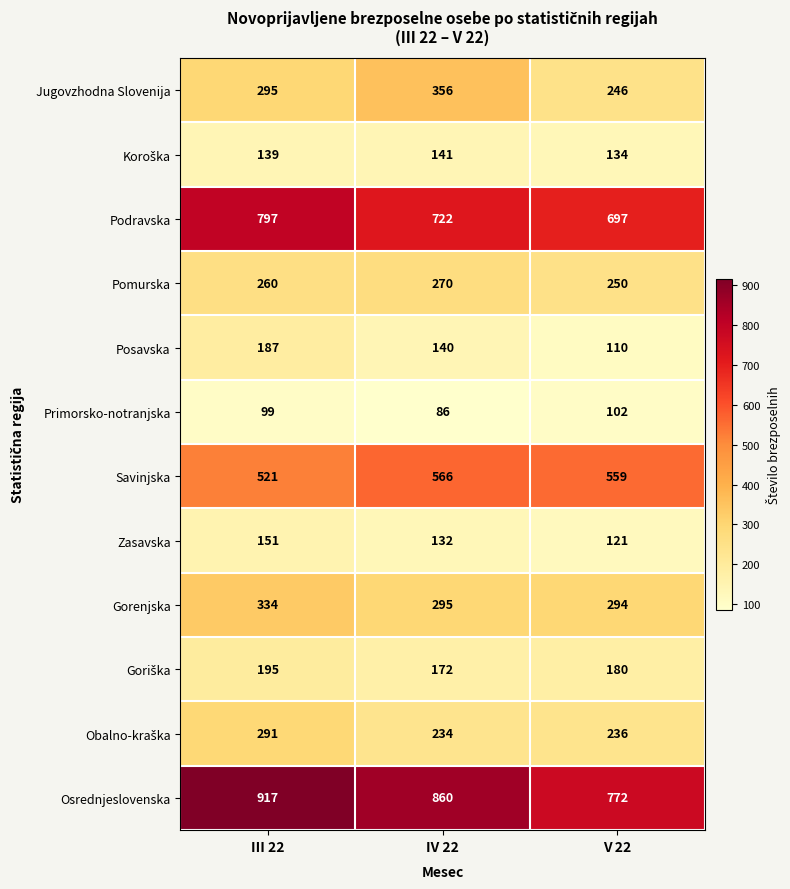

Which series has the largest total across all categories?

Osrednjeslovenska